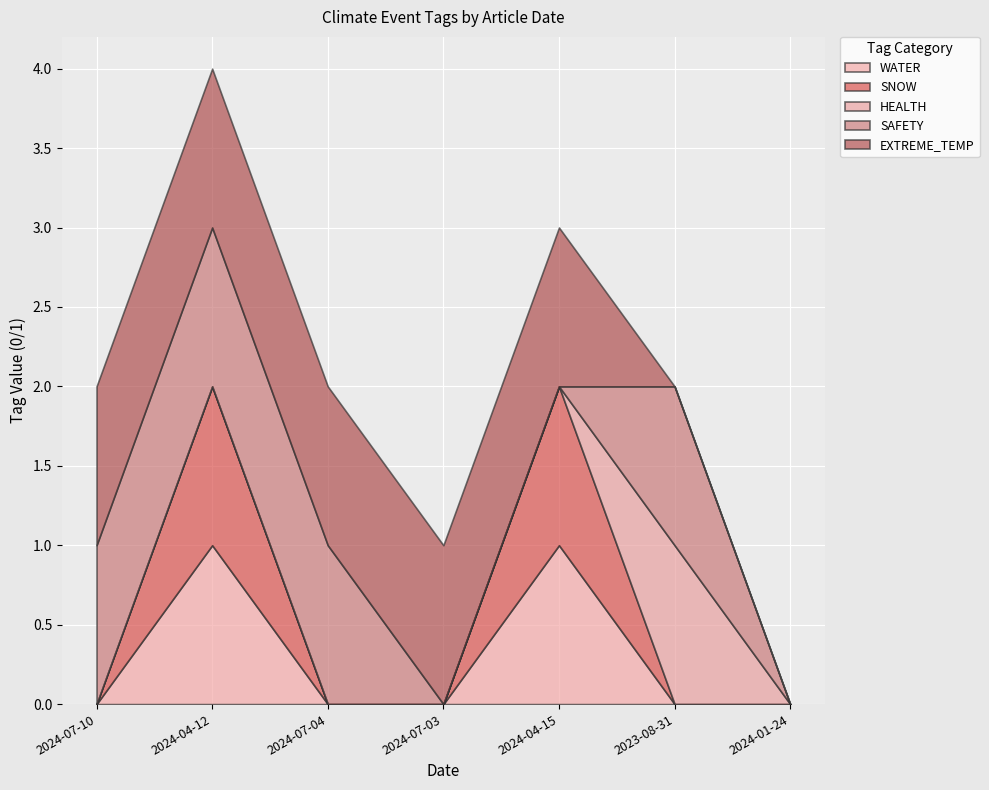

Reading left to right, transcribe all the data shown in this chart.

WATER: 0	1	0	0	1	0	0
SNOW: 0	1	0	0	1	0	0
HEALTH: 0	0	0	0	0	1	0
SAFETY: 1	1	1	0	0	1	0
EXTREME_TEMP: 1	1	1	1	1	0	0